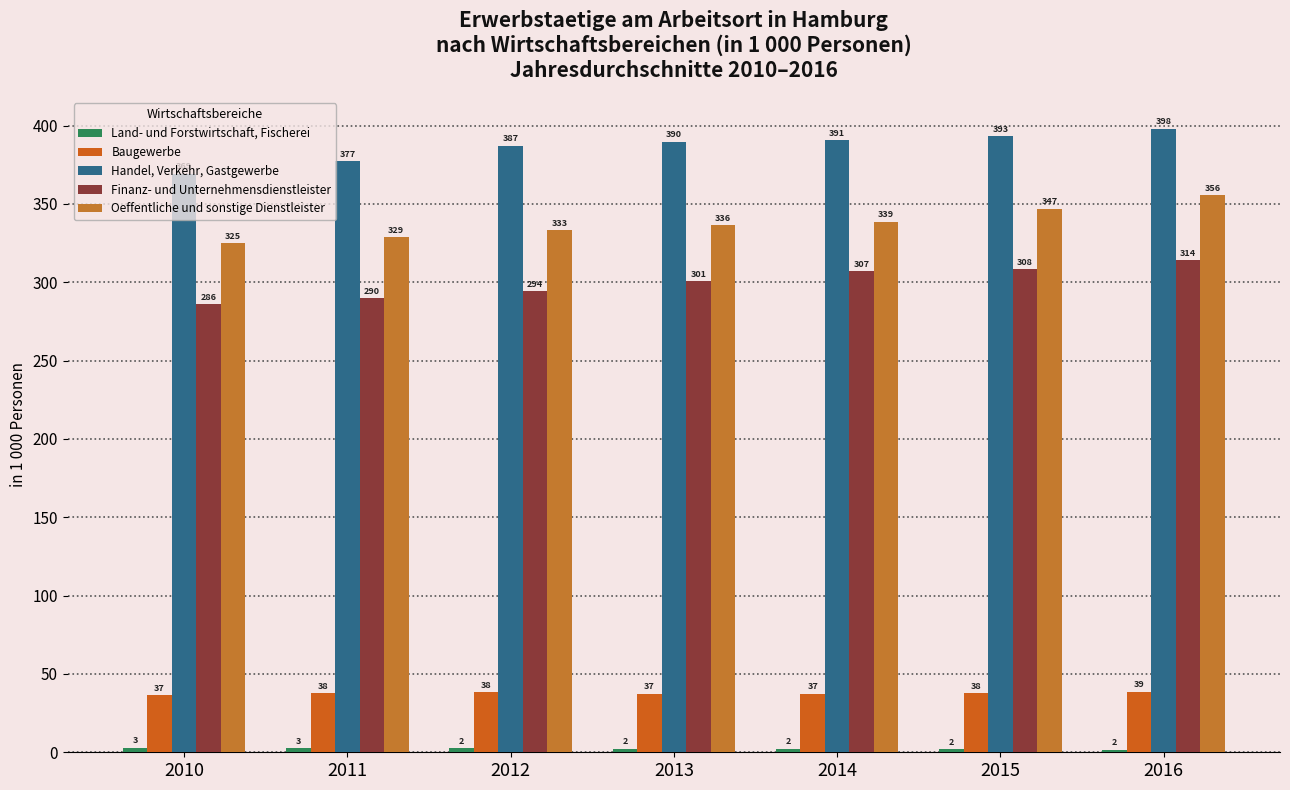

What is the minimum value for Baugewerbe?

36.6